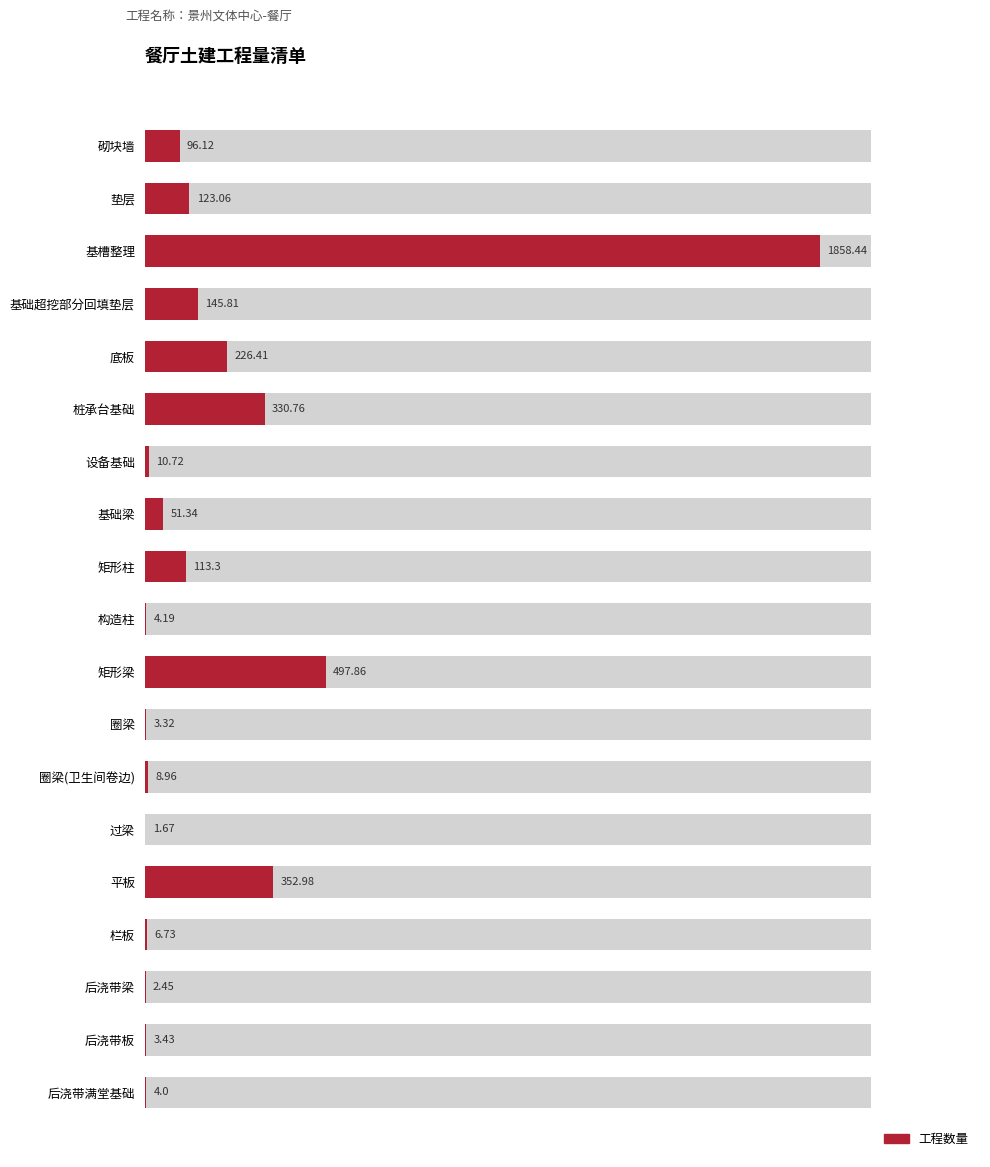

How many bars are there in total?

19